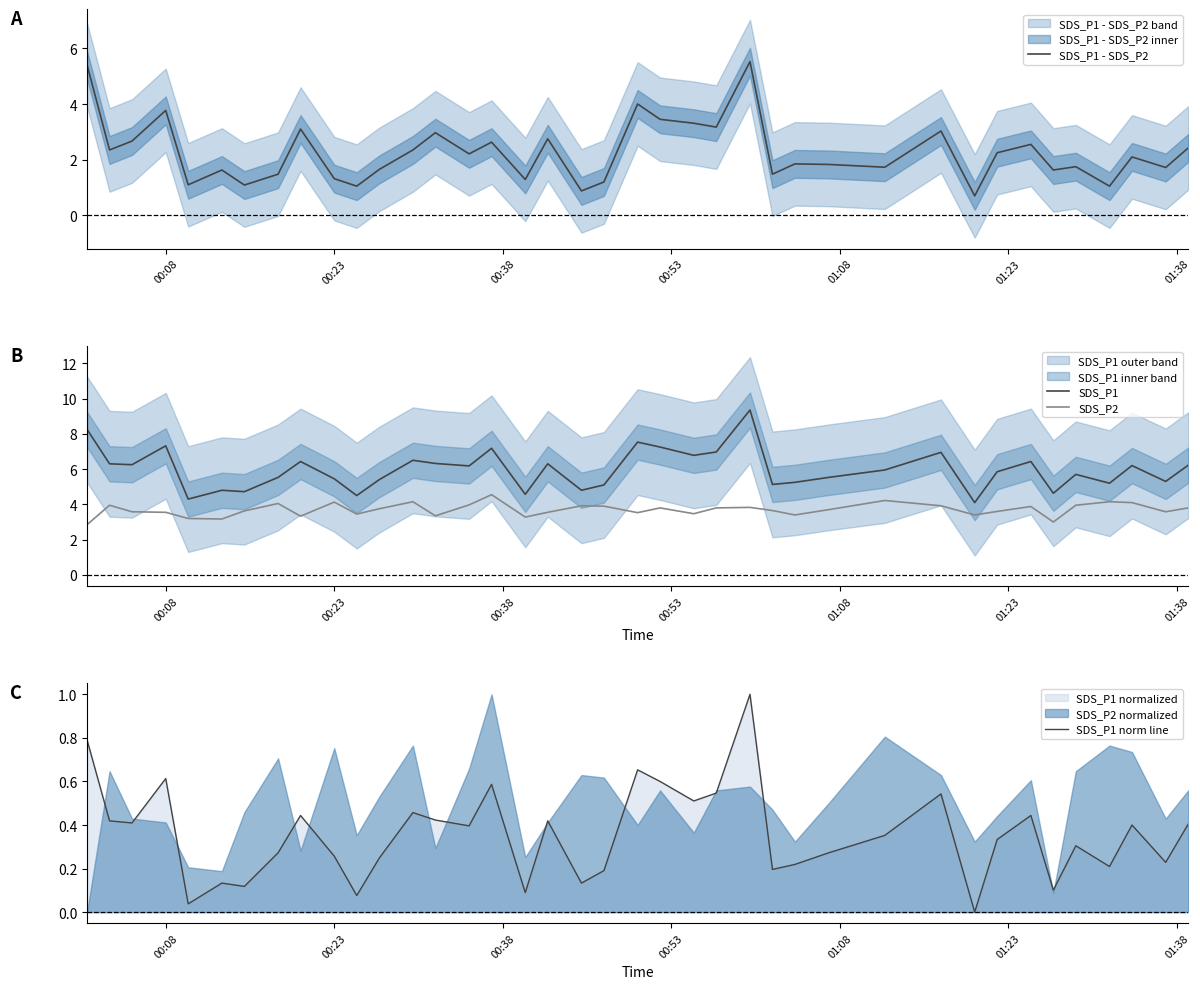

Which series has the widest spread of values?

SDS_P1